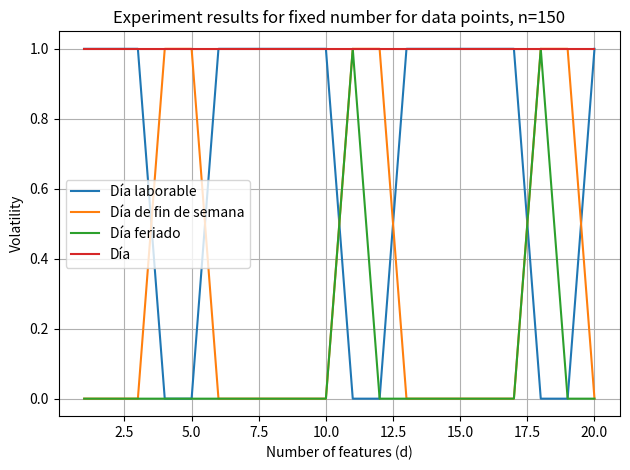

List the series in order of their overall mean, highest first.

Día, Día laborable, Día de fin de semana, Día feriado